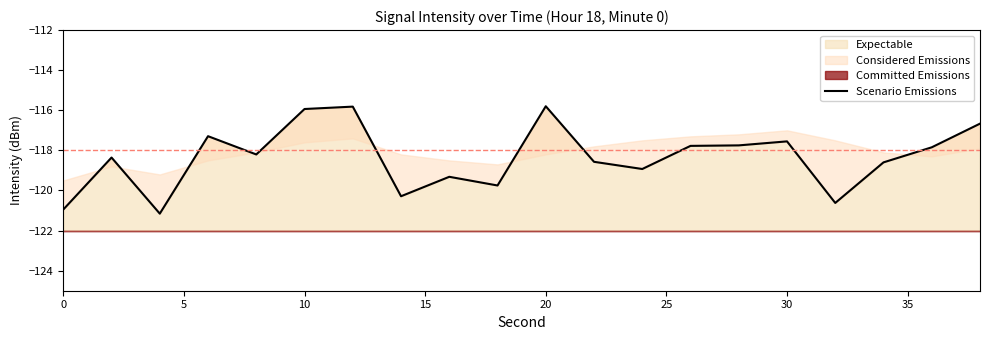

What is the value of the 1st point from the left?

-121.0